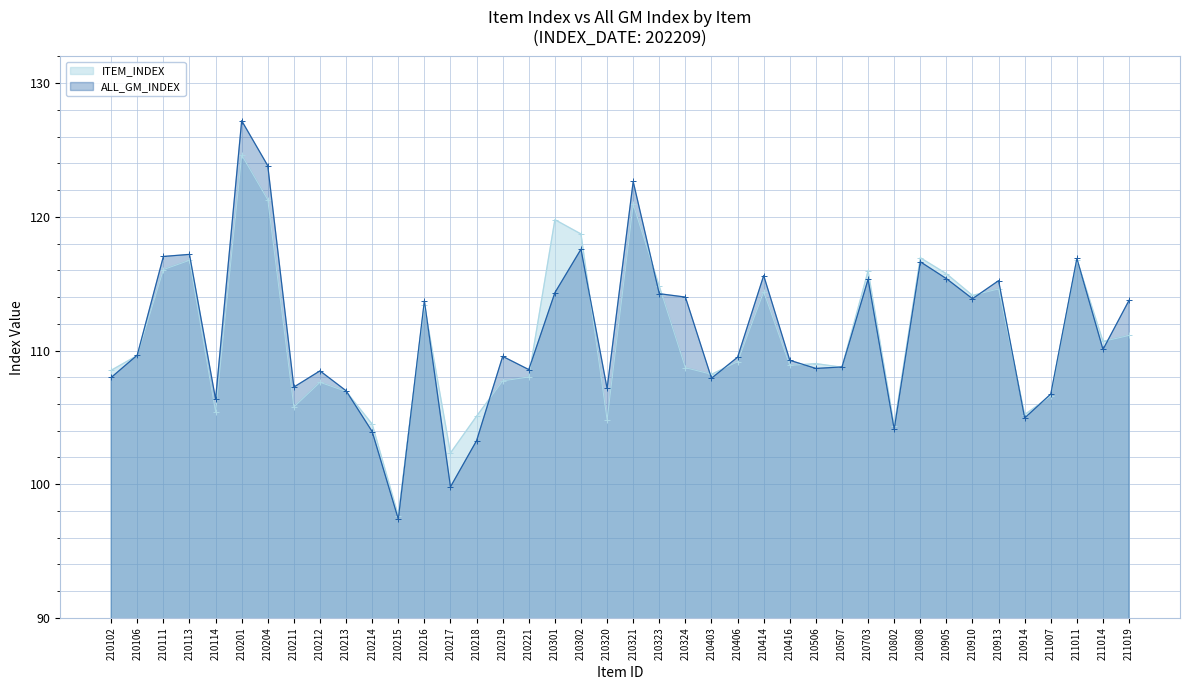

What is the greatest value displayed?

127.2